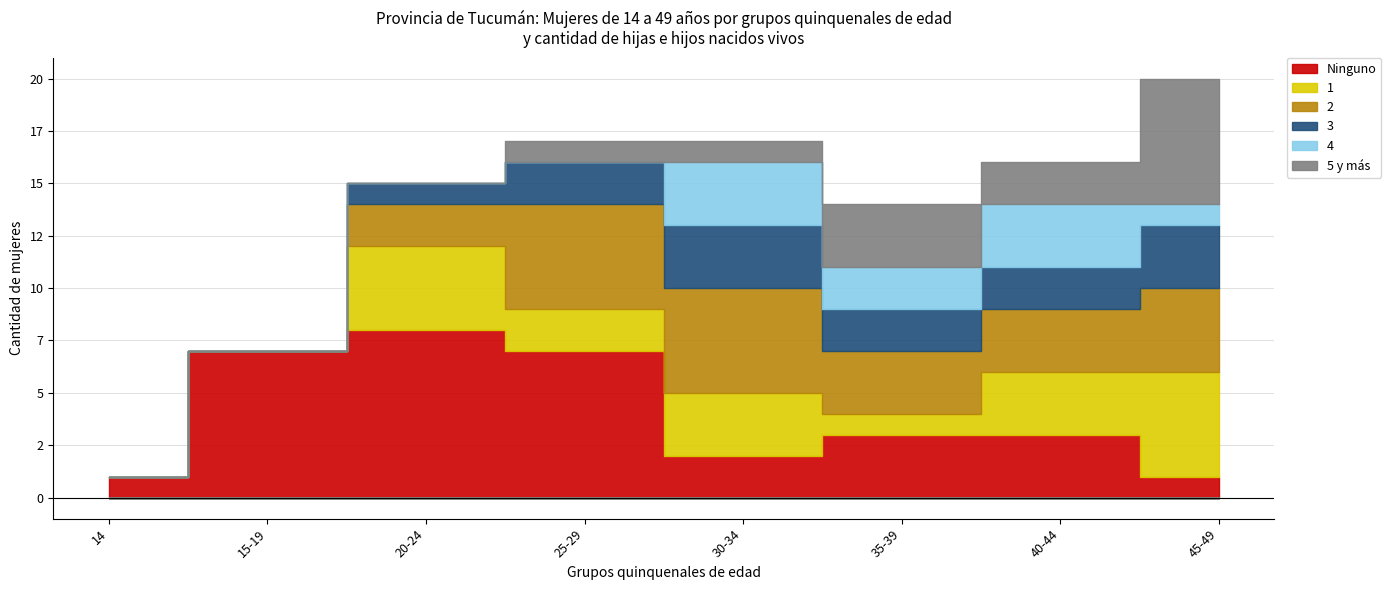

What is the maximum value for 3?

3